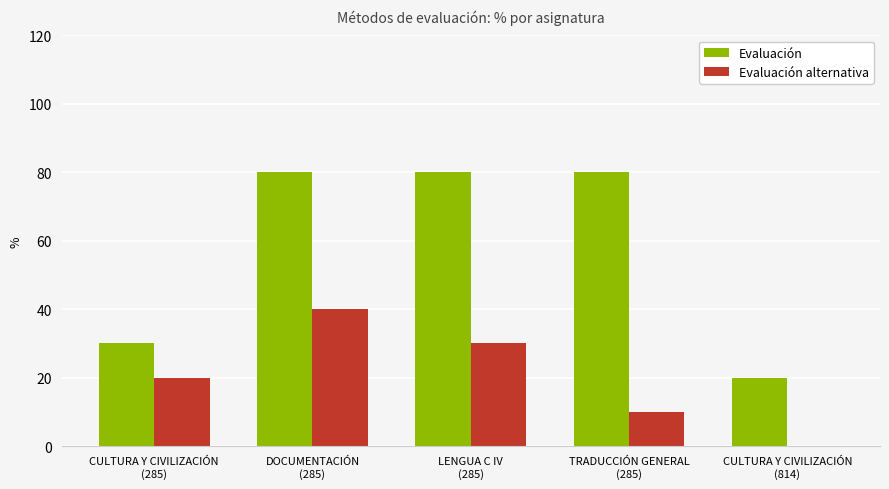

Which series has the largest total across all categories?

Evaluación